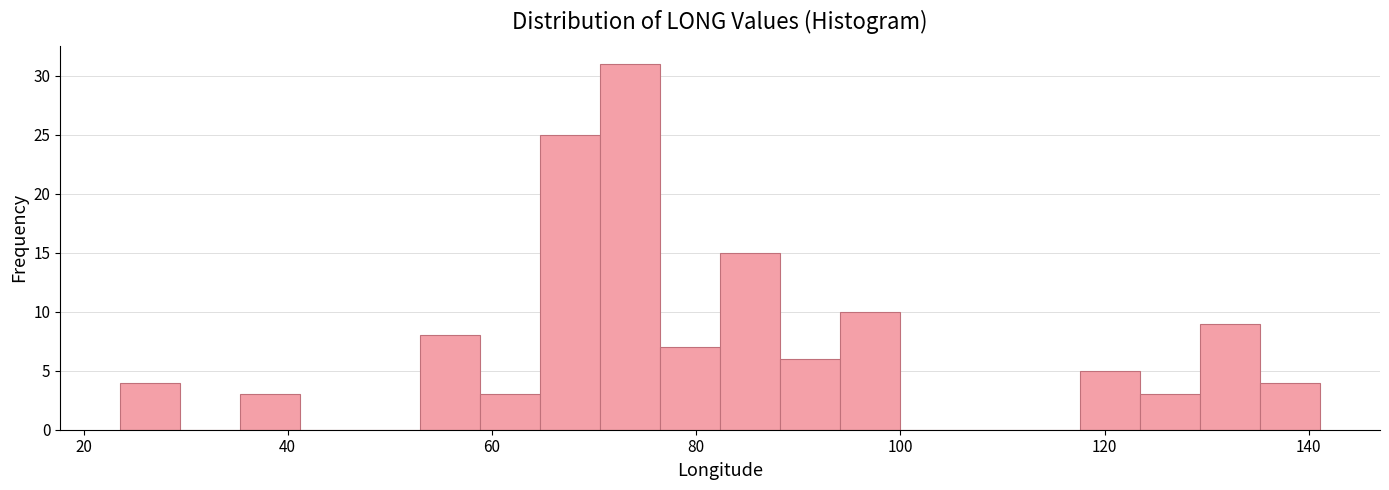

Around what value on the x-axis is the tallest bar? Give the approximate position of its centre, as read against the axis.

74